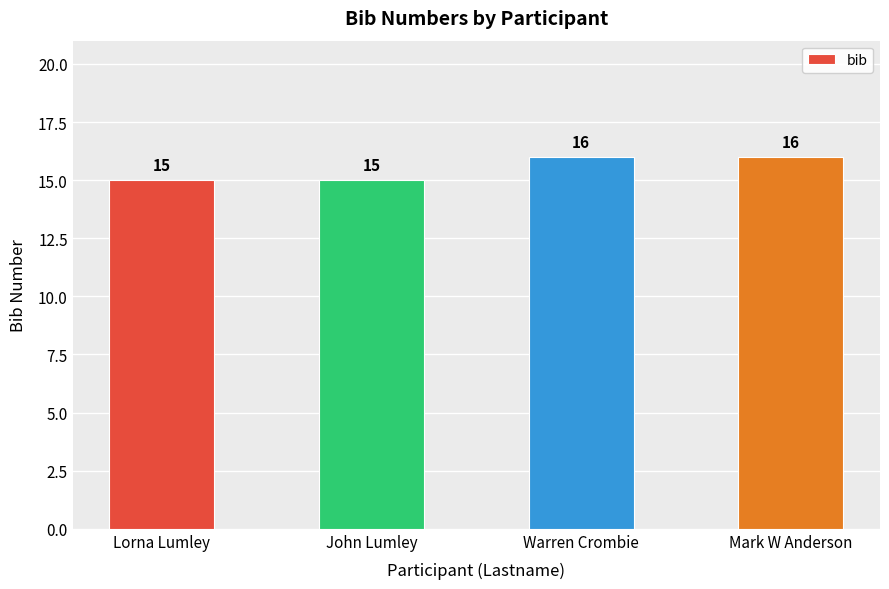

How many series are shown in this chart?

1